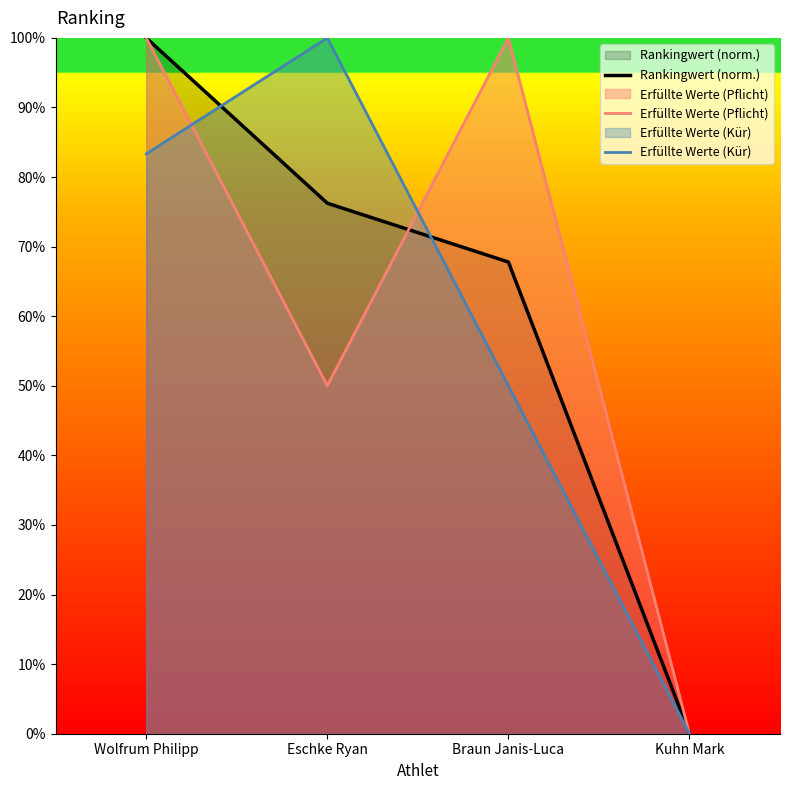

At which category does Erfüllte Werte (Pflicht) reach its first local peak?

Braun Janis-Luca